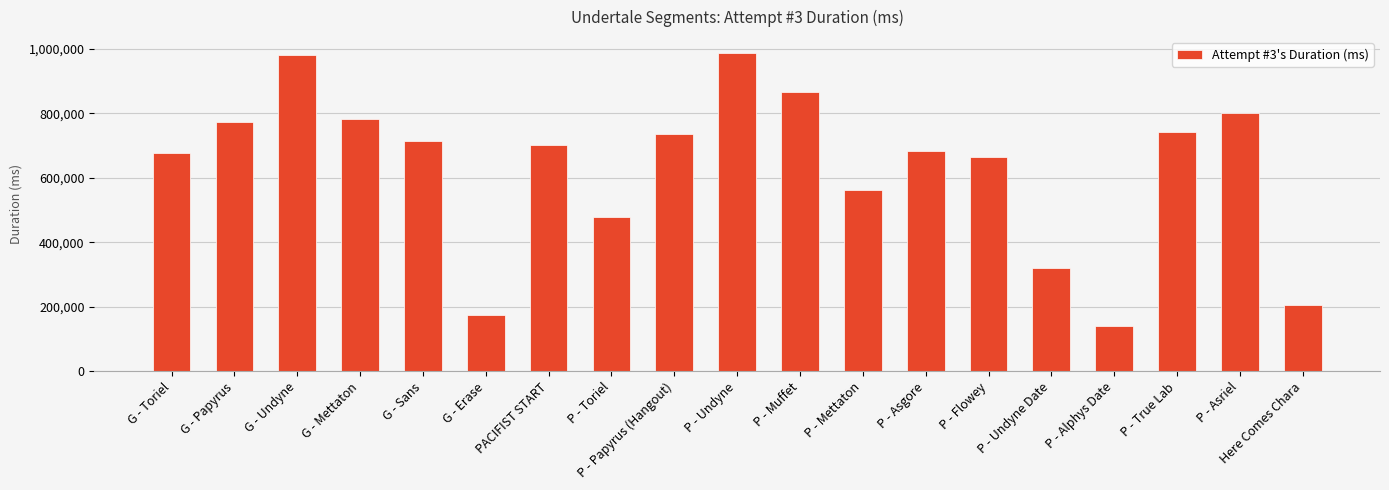

Reading left to right, extract all data points from this chart.

675793	773644	982025	781268	713229	172858	701284	479269	737484	987389	867764	561972	684687	664873	321504	141649	741844	799916	205518